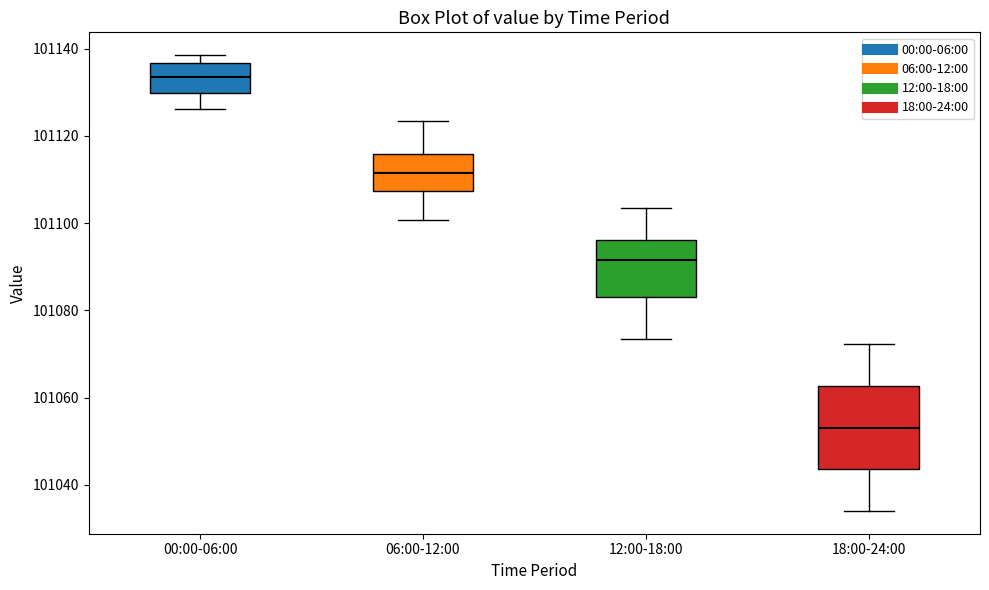

Reading left to right, transcribe this box plot: for each box, give where its median line is, the range the box spans, and where its two whiskers end, as read against the y-axis. The values are not printed on the chart, so give them approximately, as read against the axis.

00:00-06:00: median 101134, box 101130 to 101136, whiskers 101126 to 101138
06:00-12:00: median 101112, box 101108 to 101116, whiskers 101100 to 101124
12:00-18:00: median 101092, box 101084 to 101096, whiskers 101074 to 101104
18:00-24:00: median 101054, box 101044 to 101062, whiskers 101034 to 101072